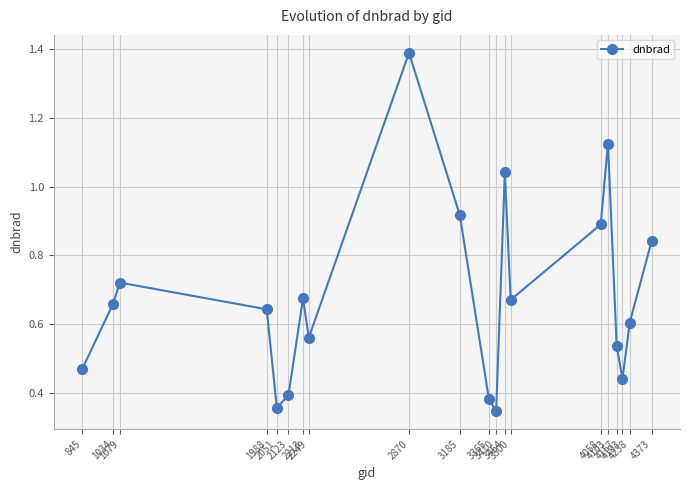

Which label corresponds to the smallest value in the chart?

3410